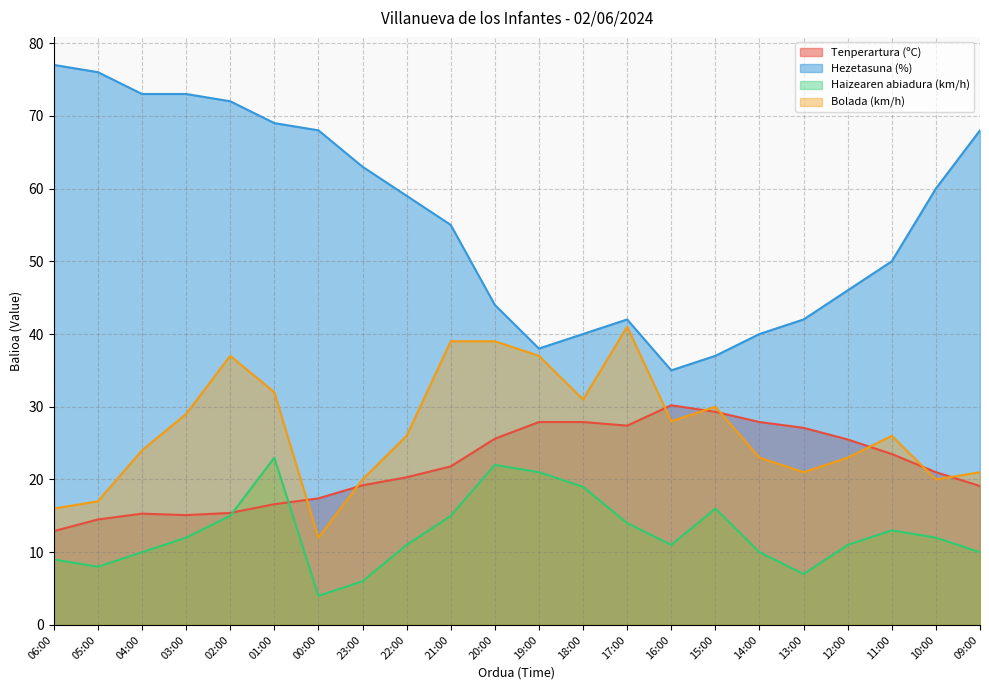

List the labels in order of Tenperartura (ºC) value, smallest first.

06:00, 05:00, 03:00, 04:00, 02:00, 01:00, 00:00, 09:00, 23:00, 22:00, 10:00, 21:00, 11:00, 12:00, 20:00, 13:00, 17:00, 19:00, 18:00, 14:00, 15:00, 16:00